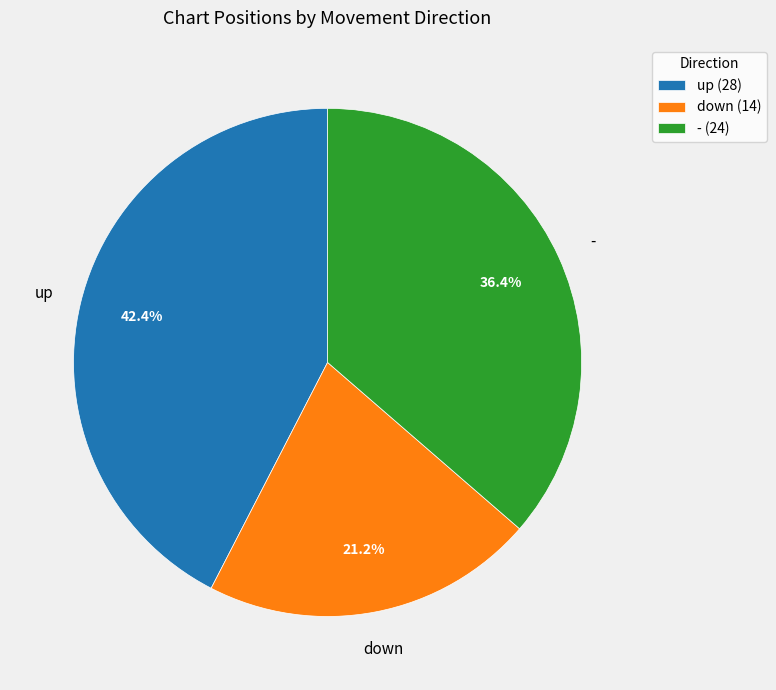

Does any single category account for the majority?

No